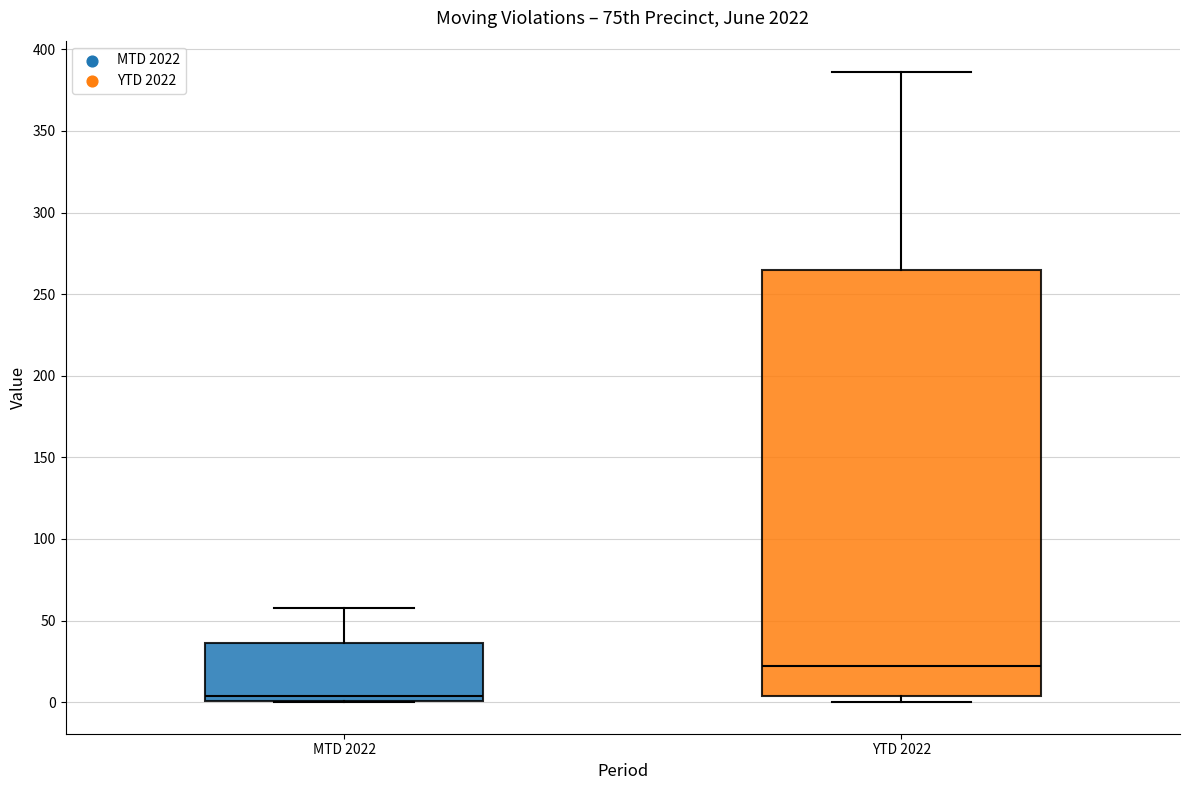

Reading left to right, transcribe this box plot: for each box, give where its median line is, the range the box spans, and where its two whiskers end, as read against the y-axis. The values are not printed on the chart, so give them approximately, as read against the axis.

MTD 2022: median 5, box 0 to 35, whiskers 0 to 60
YTD 2022: median 20, box 5 to 265, whiskers 0 to 385